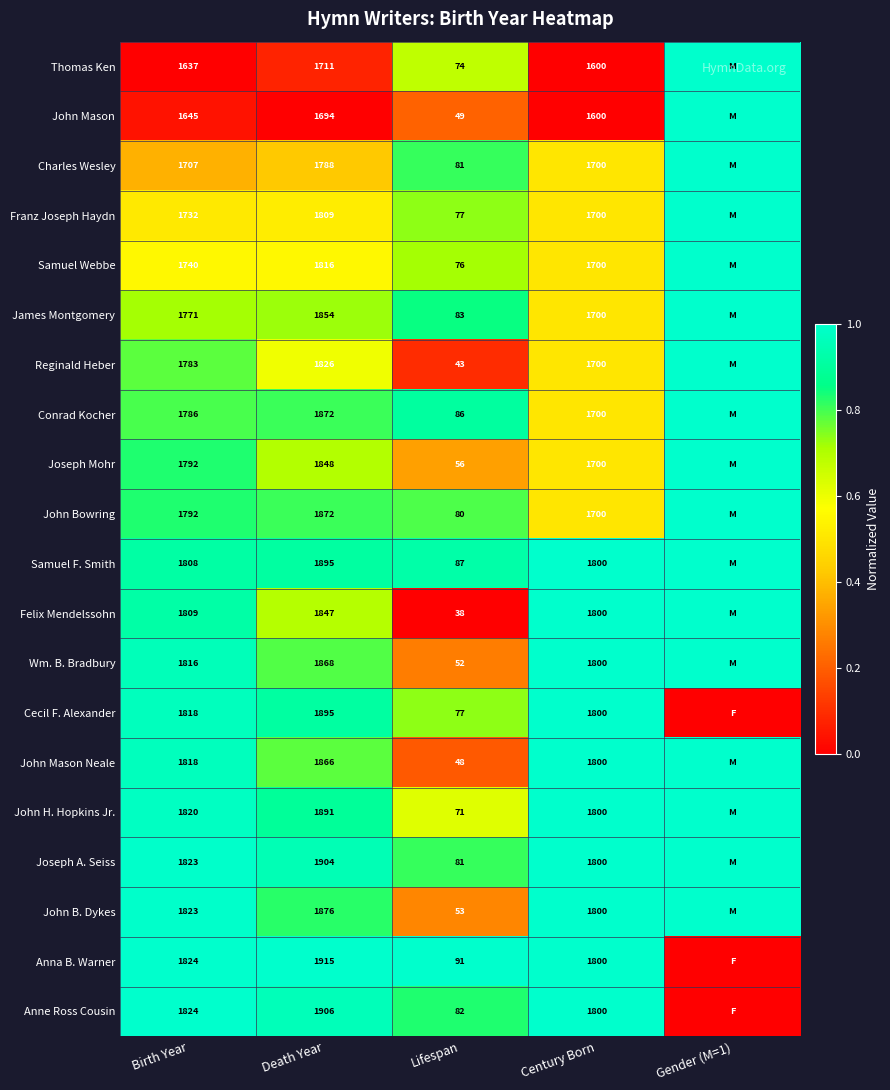

What is the difference between the highest and lowest values at Century Born?

200